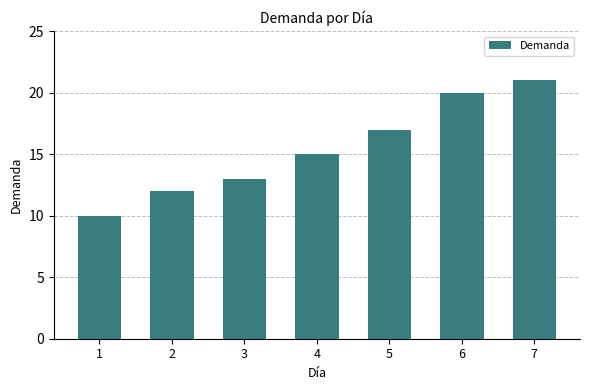

List the labels in order of value, smallest first.

1, 2, 3, 4, 5, 6, 7